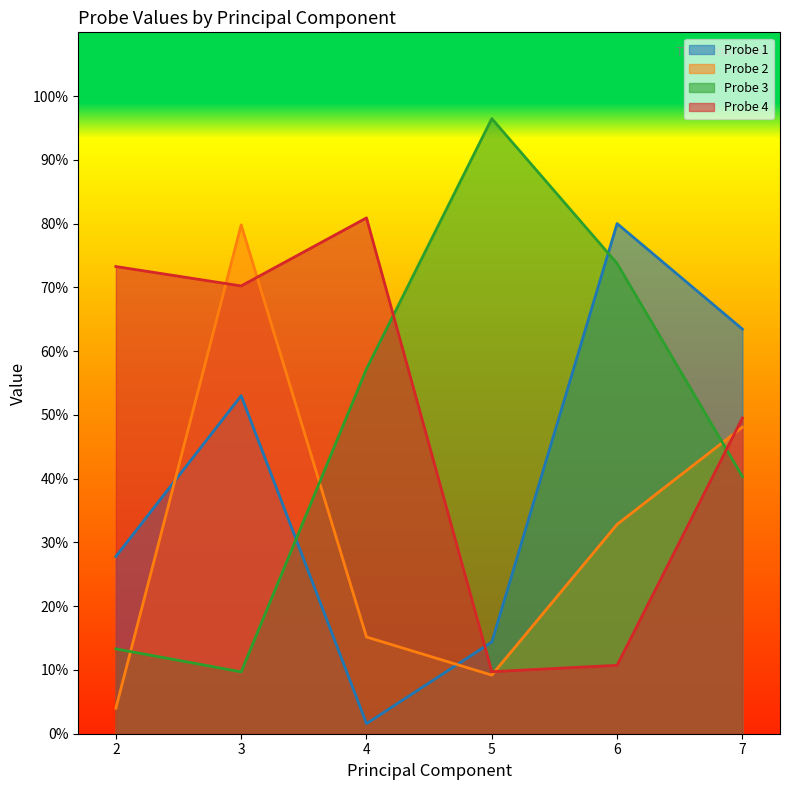

Where is Probe 1 nearest to the value 0?

4